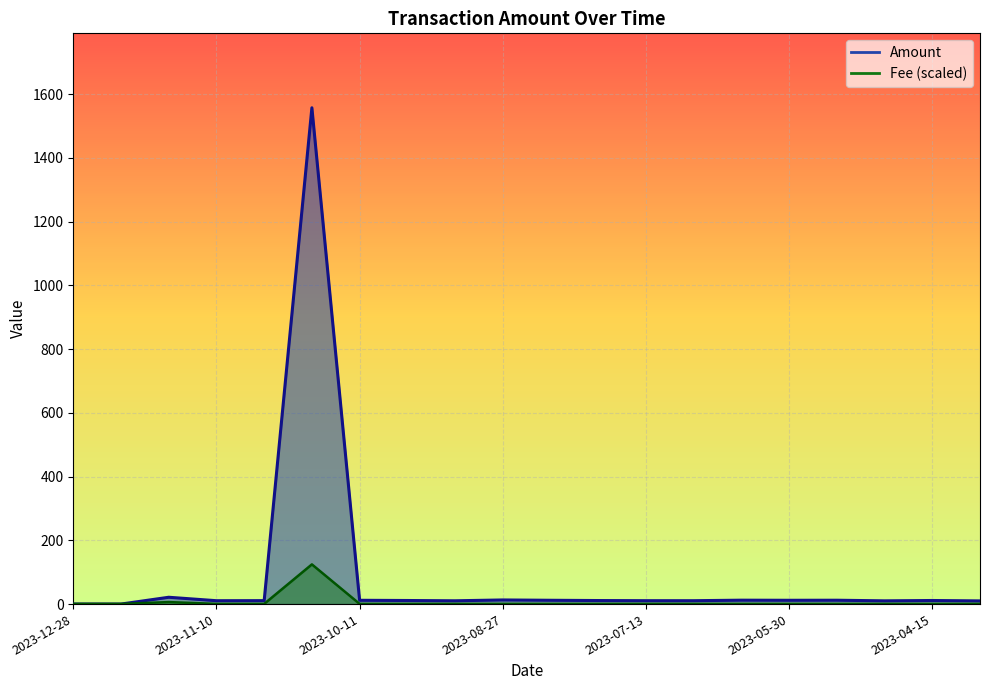

Reading right to left, list all the values displayed in this chart.

Amount: 2023-04-01=10.0	2023-04-15=11.3	2023-05-02=10.2	2023-05-15=12.1	2023-05-30=11.9	2023-06-14=12.3	2023-06-30=10.6	2023-07-13=10.7	2023-07-29=11.1	2023-08-13=12.0	2023-08-27=13.0	2023-09-12=10.4	2023-09-25=11.3	2023-10-11=11.9	2023-10-24=1557.1	2023-10-26=10.8	2023-11-10=10.6	2023-12-07=21.4	2023-12-11=0.1	2023-12-28=0.2
Fee: 2023-04-01=0.6	2023-04-15=0.6	2023-05-02=0.6	2023-05-15=0.6	2023-05-30=0.6	2023-06-14=0.6	2023-06-30=0.6	2023-07-13=0.6	2023-07-29=0.6	2023-08-13=0.6	2023-08-27=0.6	2023-09-12=0.6	2023-09-25=0.6	2023-10-11=0.6	2023-10-24=124.6	2023-10-26=0.6	2023-11-10=0.6	2023-12-07=6.3	2023-12-11=0.6	2023-12-28=0.6